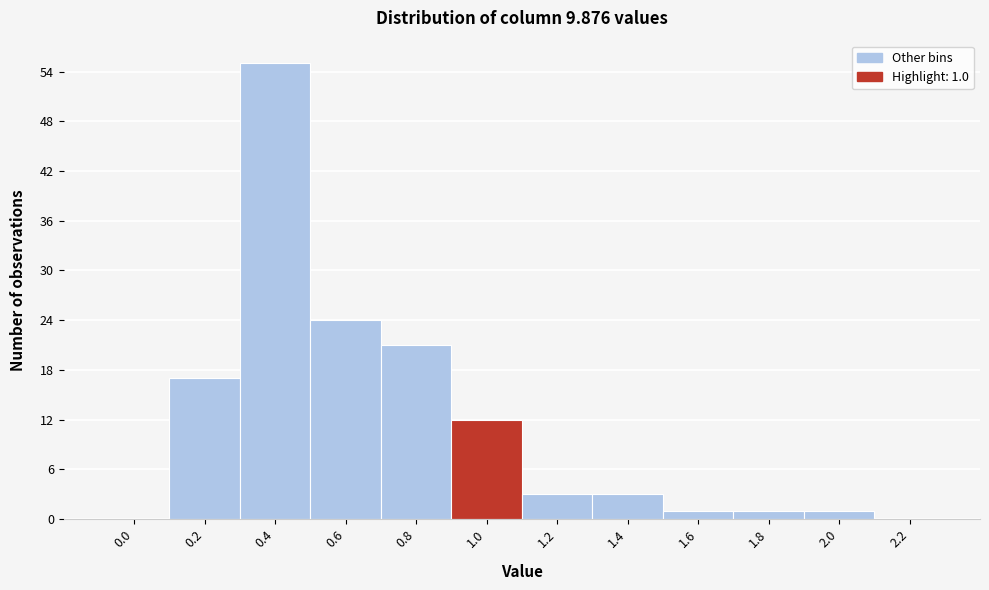

Reading left to right, what are all the values shown in this chart?

0.0=0	0.2=17	0.4=55	0.6=24	0.8=21	1.0=12	1.2=3	1.4=3	1.6=1	1.8=1	2.0=1	2.2=0